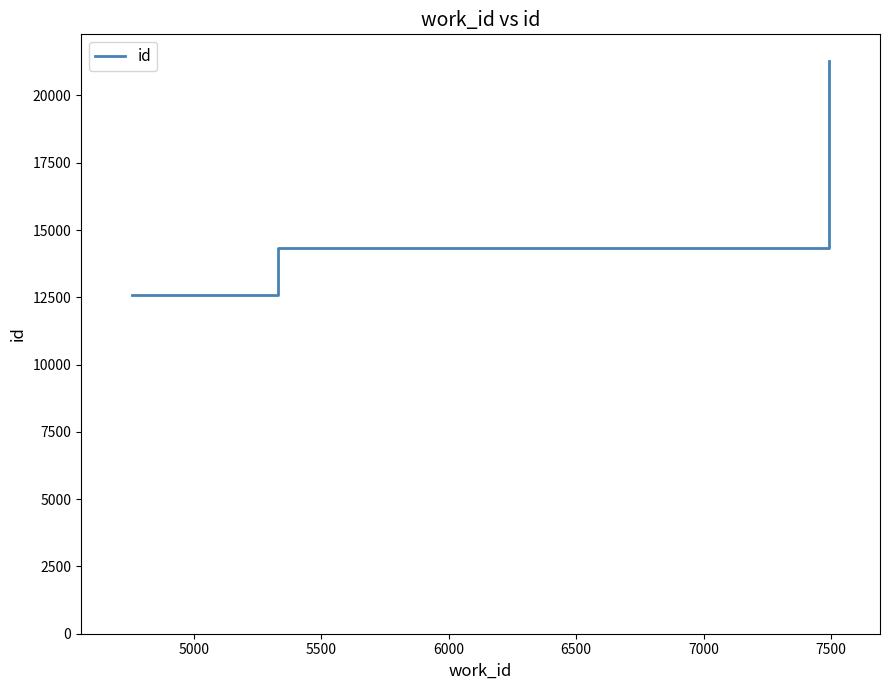

What is the average value?

16060